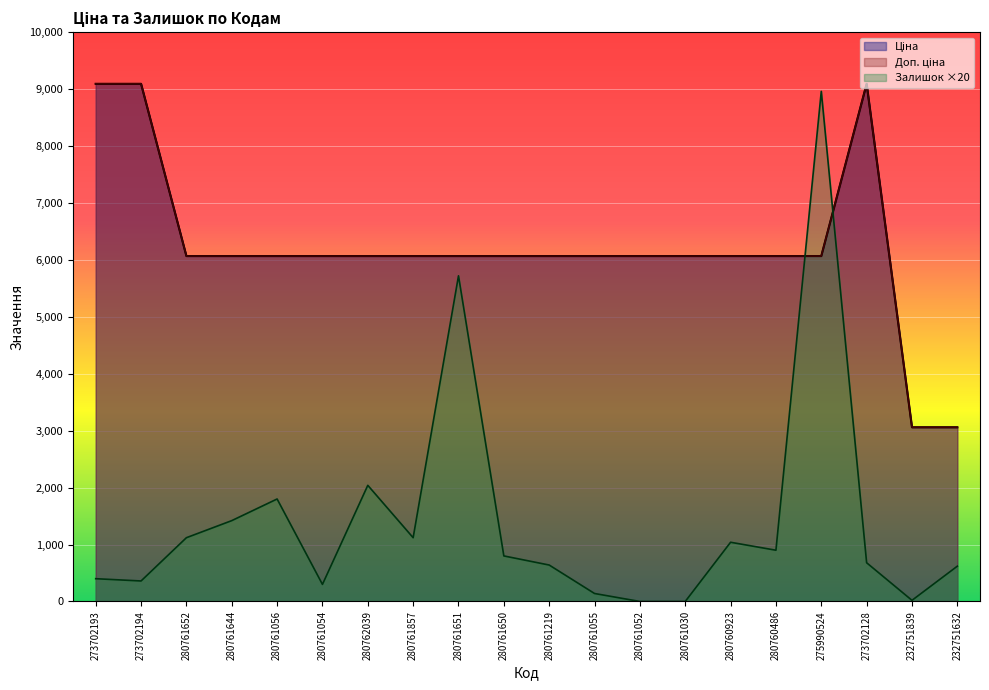

What is the highest value of the Ціна series?

9092.0